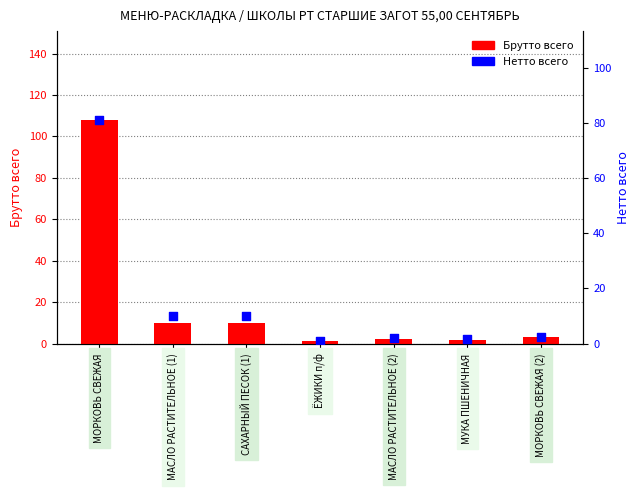

At which category is the sum across all series the highest?

МОРКОВЬ СВЕЖАЯ